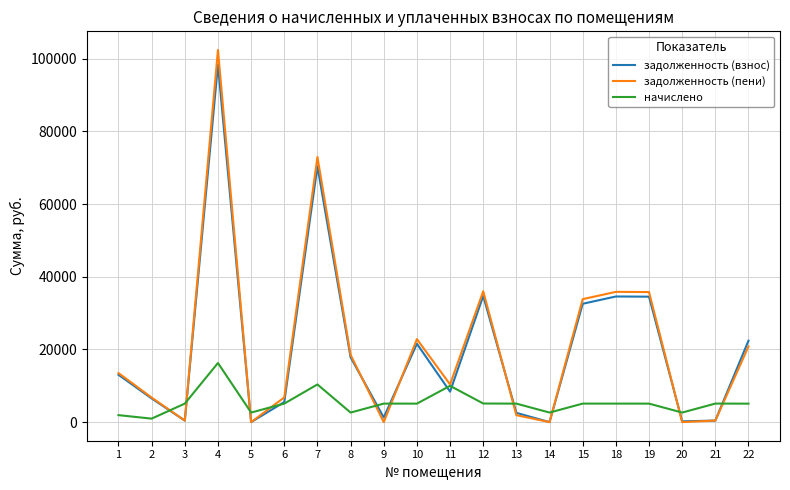

Where is the first local minimum for начислено?

2